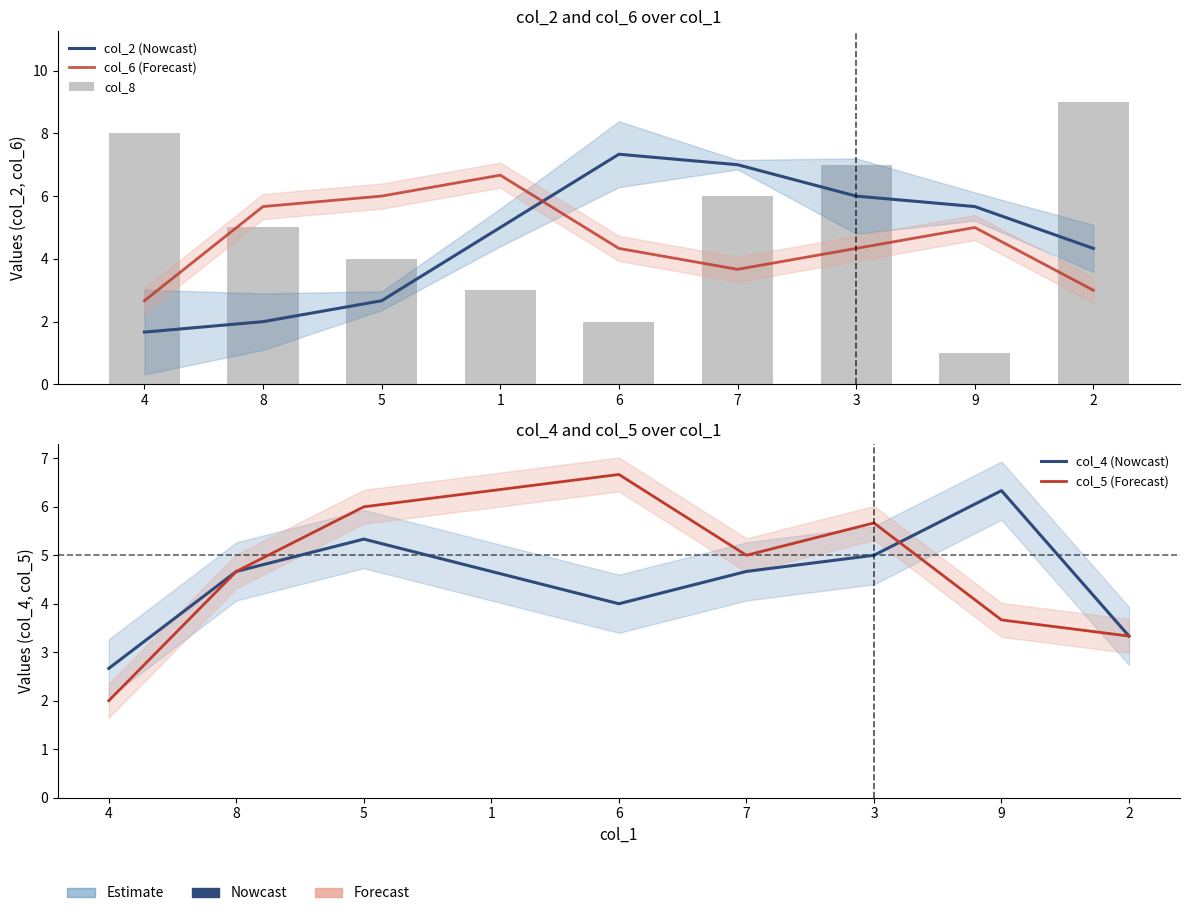

What is the sum of the col_6 (Forecast) values at 3 and 1?

11.0